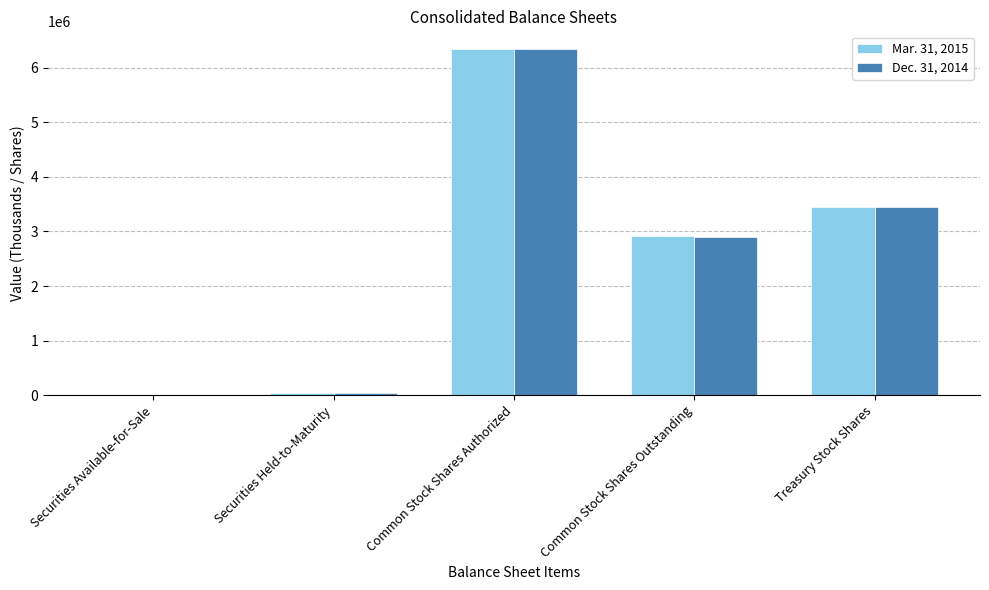

True or false: Mar. 31, 2015 has a value of 6345732 at Common Stock Shares Authorized.

True